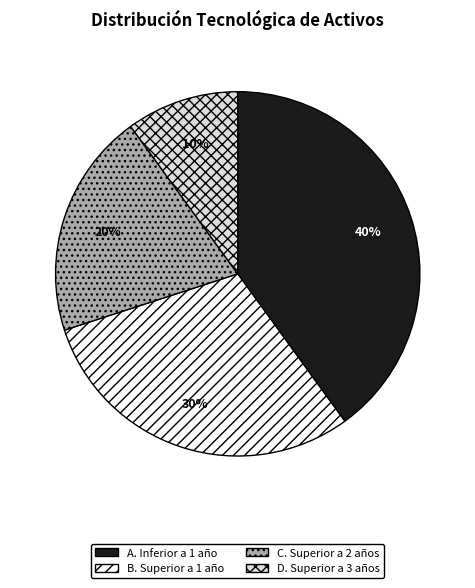

Is there a majority slice in this chart?

No